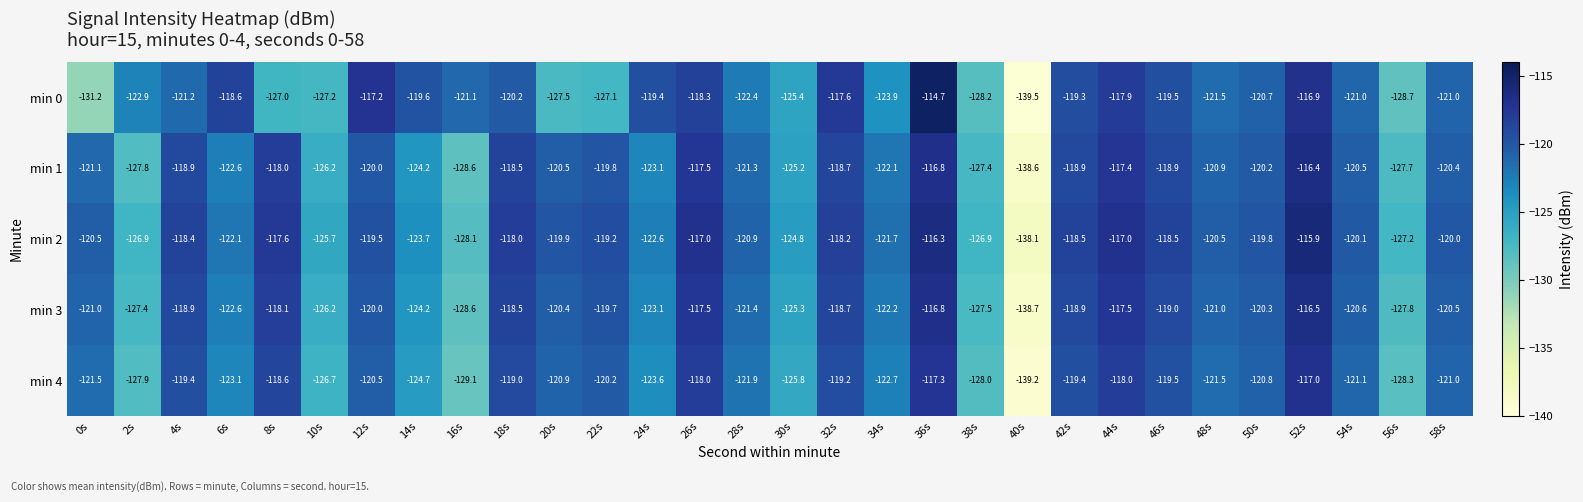

Which series has the largest range (max minus min)?

min 0